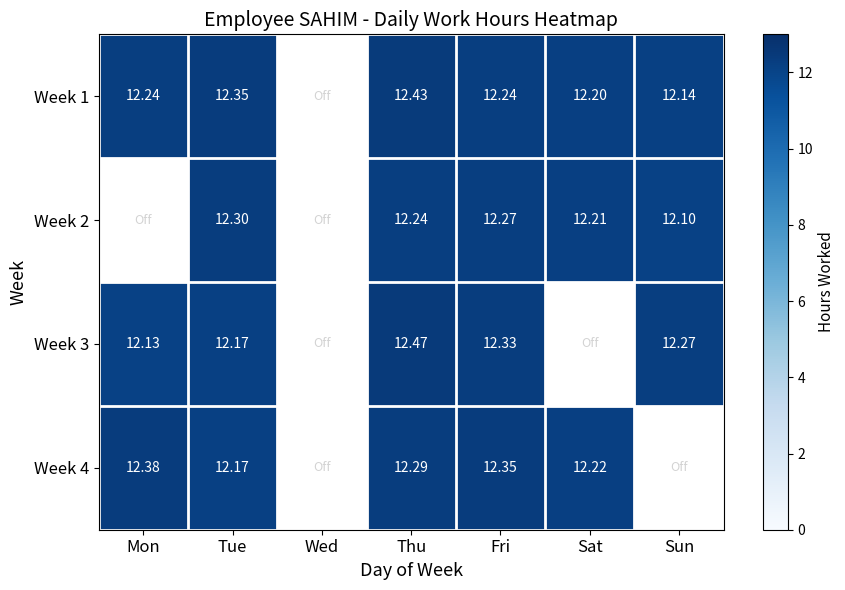

What is the difference between the Week 1 values at Sat and Sun?

0.1